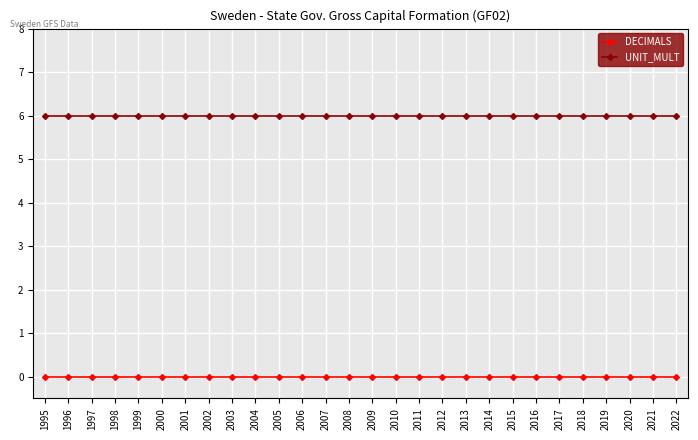

Is the value of DECIMALS at 2001 greater than the value of UNIT_MULT at 2009?

No